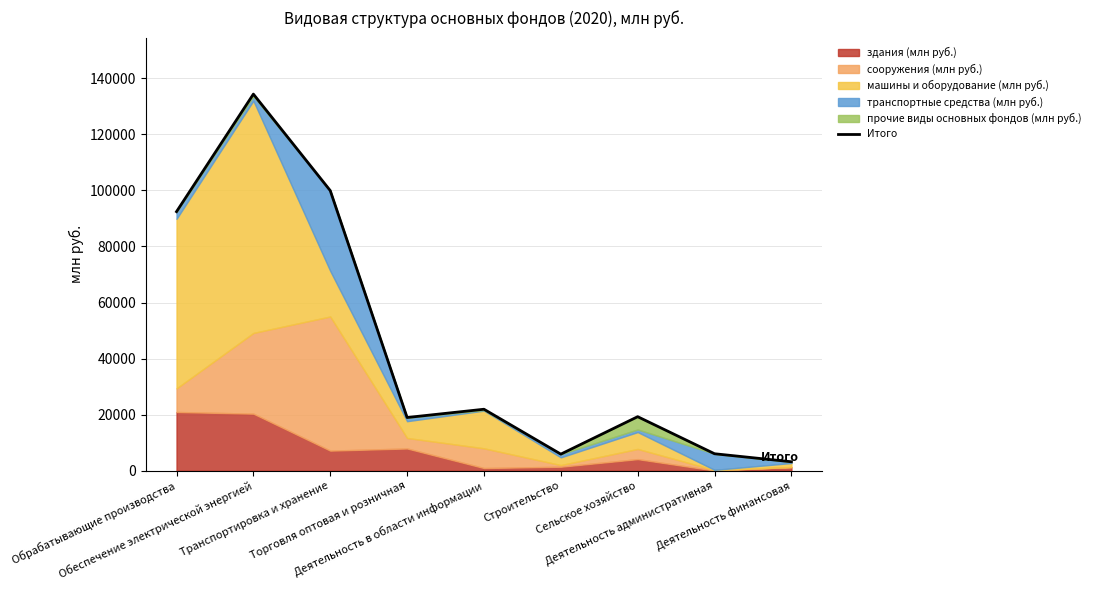

What is the minimum value shown in the chart?

3201